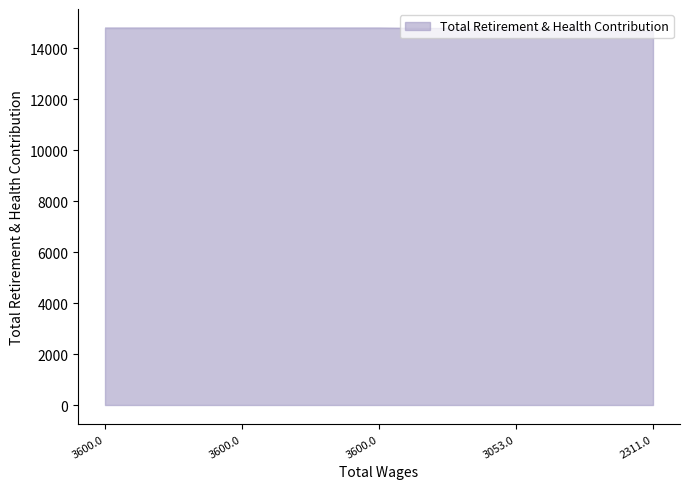

Where is the data nearest to the value 14723?

3053.0